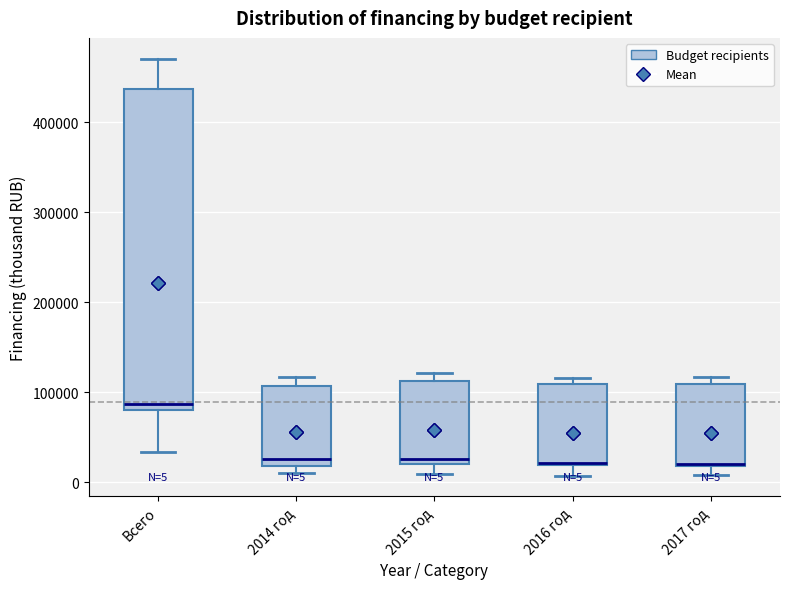

Which box is the tallest, from its lower edge to its upper edge?

Всего